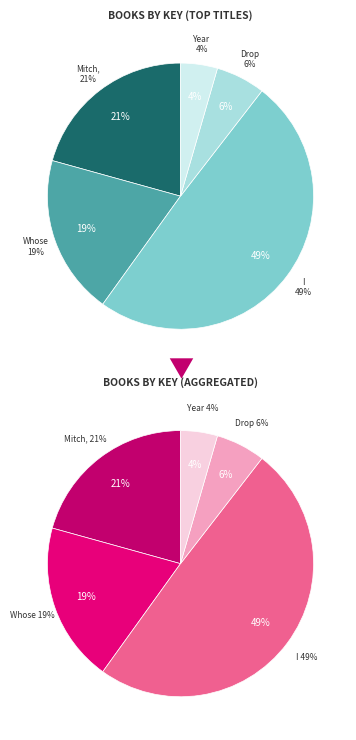

Which category has the biggest portion of the pie?

I Can Barely Take Care of Myself